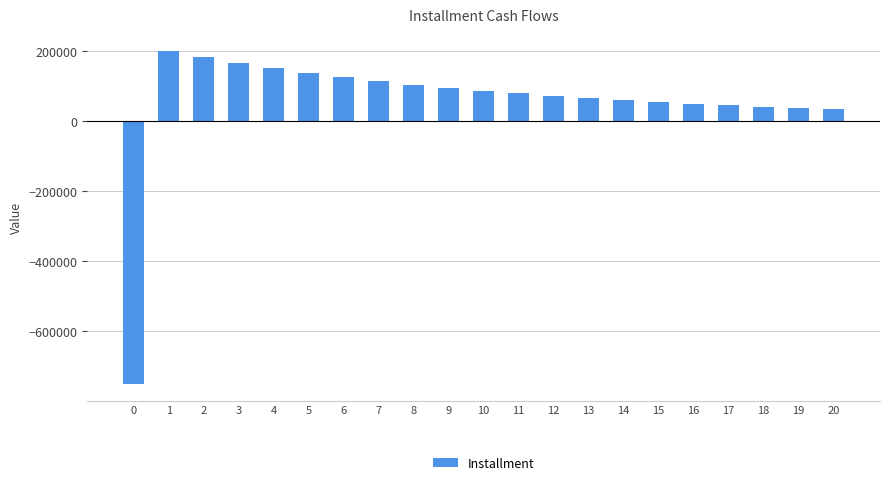

What is the sum of the values at 13 and 18?

104742.1